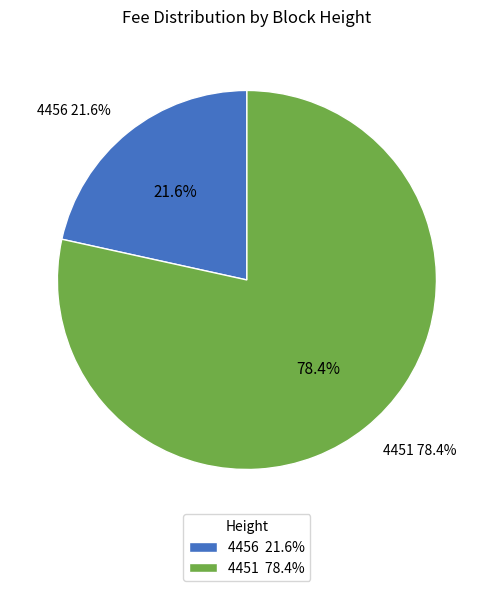

Does any single category account for the majority?

Yes